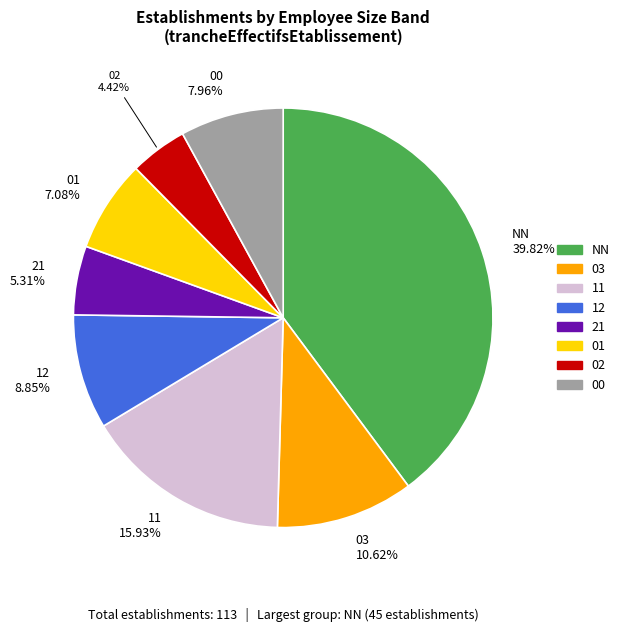

Is there a majority slice in this chart?

No